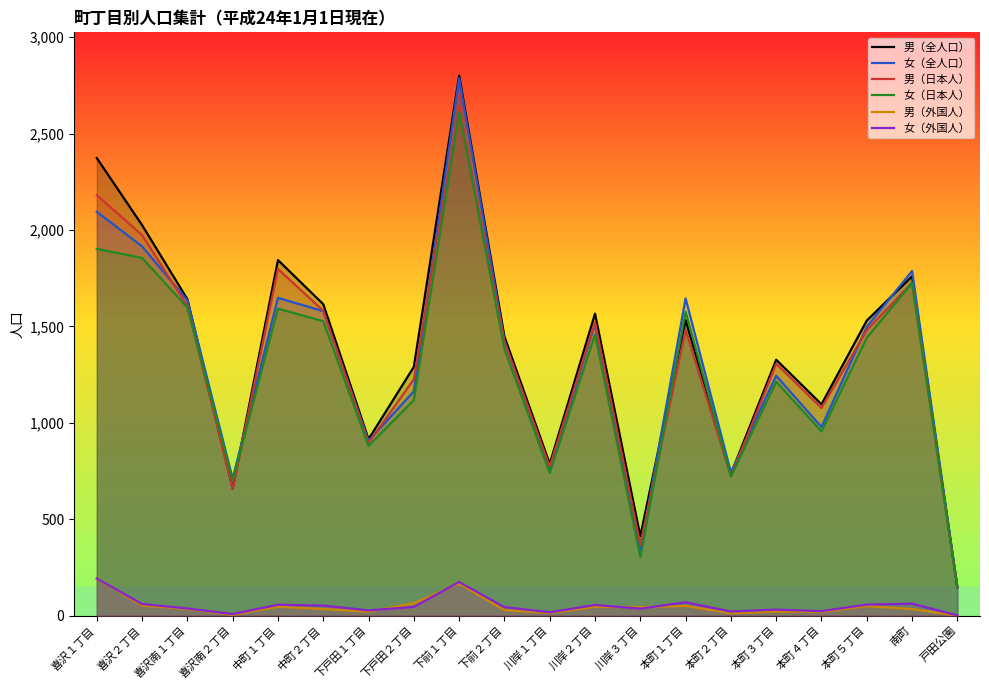

Is the value of 男（外国人） at 川岸２丁目 greater than the value of 女（全人口） at 南町?

No